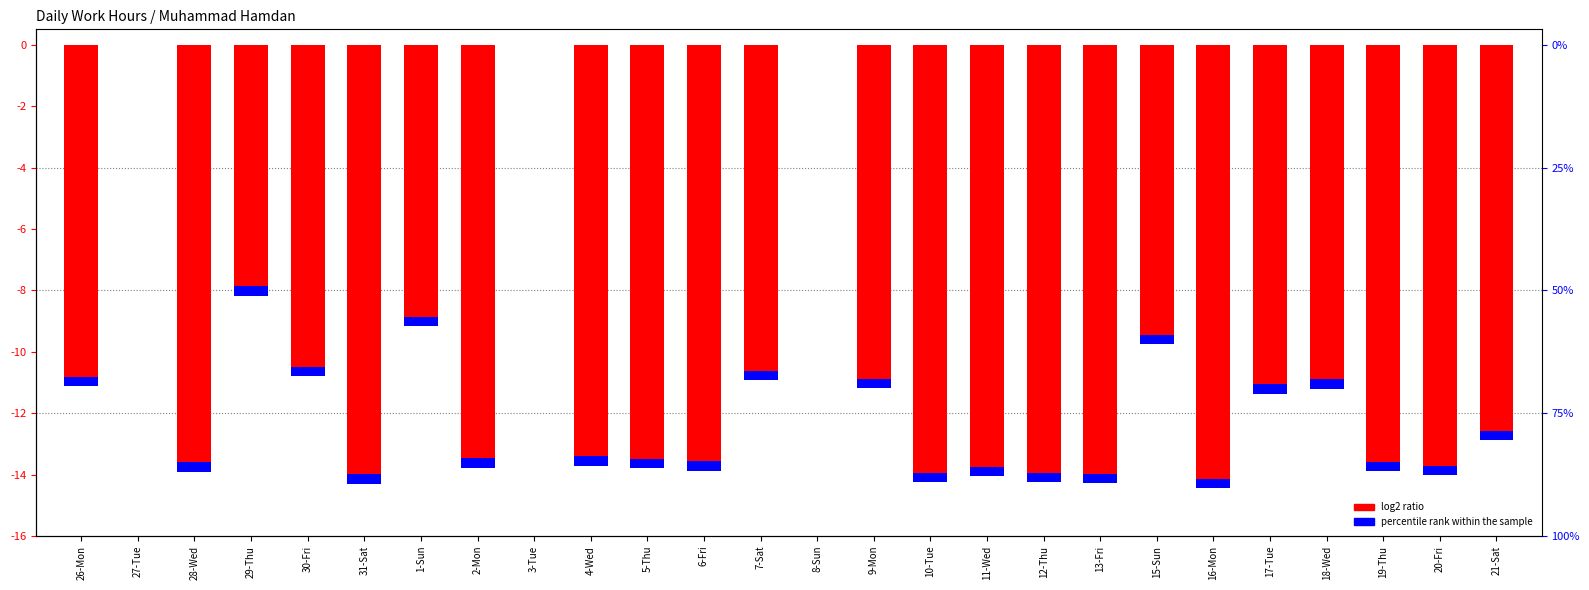

What is the sum of the values at 12-Thu and 11-Wed?

-28.3